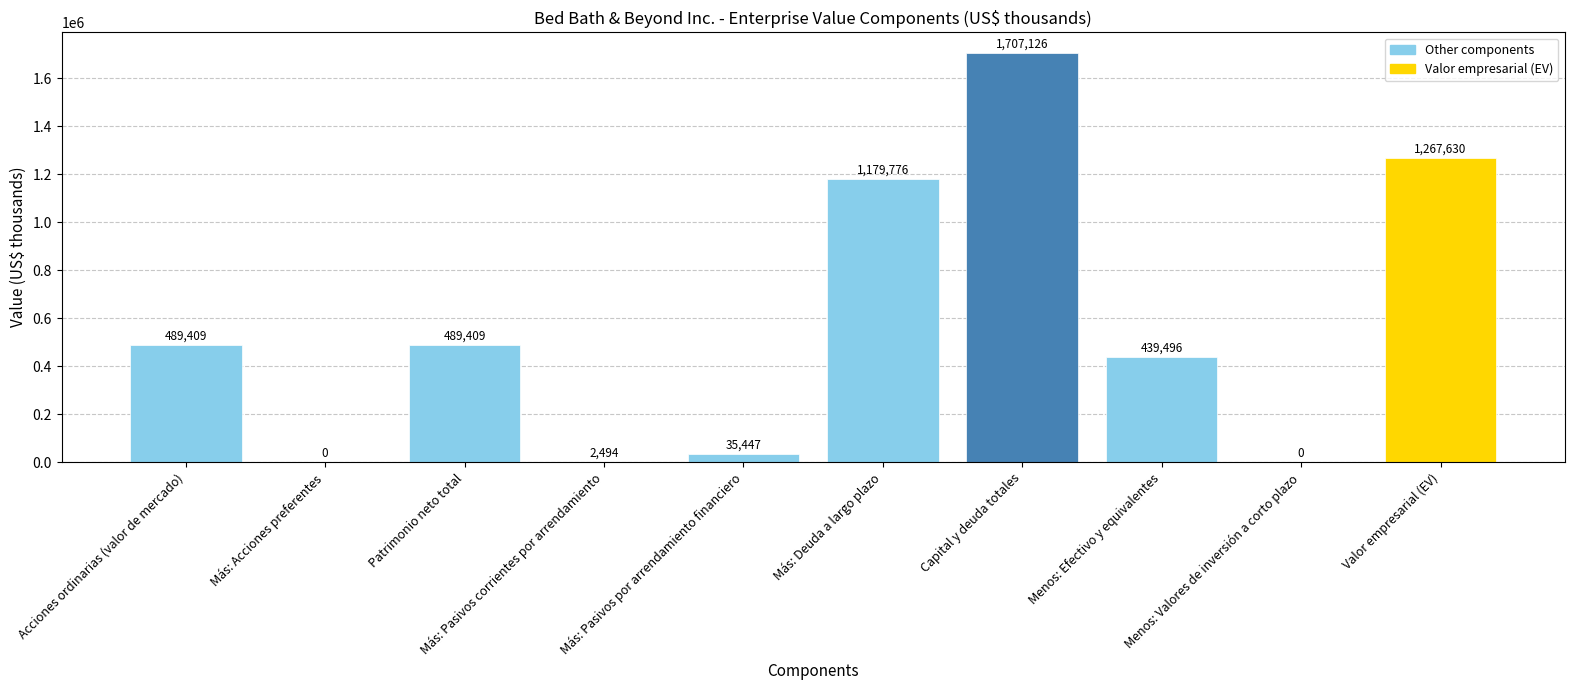

What is the change in value from Menos: Efectivo y equivalentes to Valor empresarial (EV)?

+828134